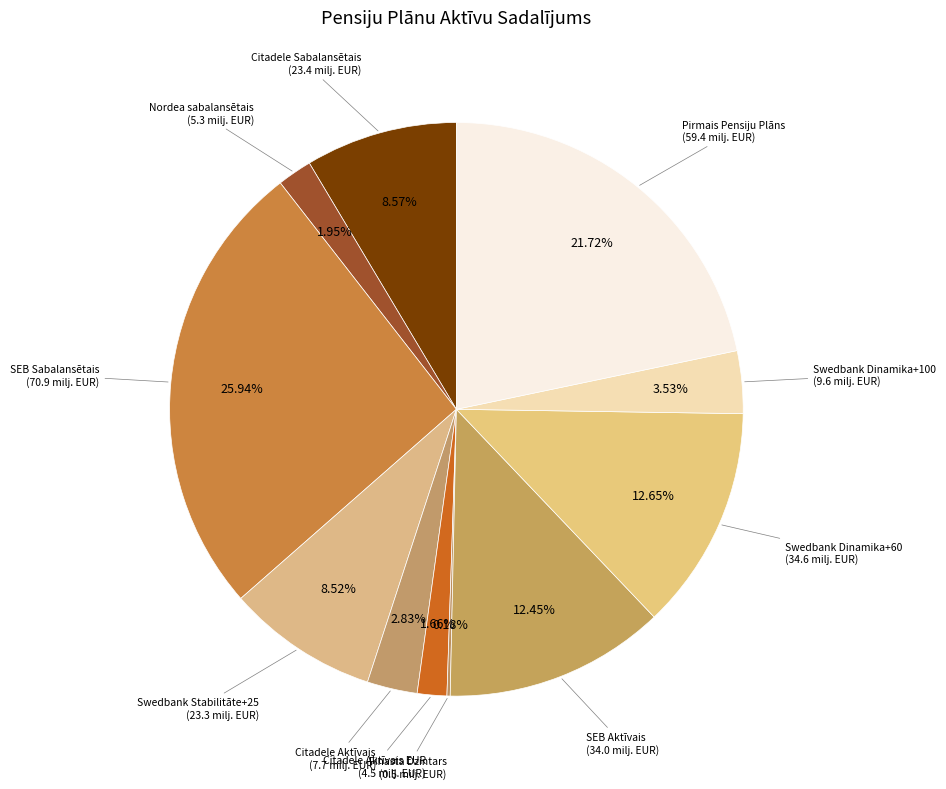

Is there a majority slice in this chart?

No